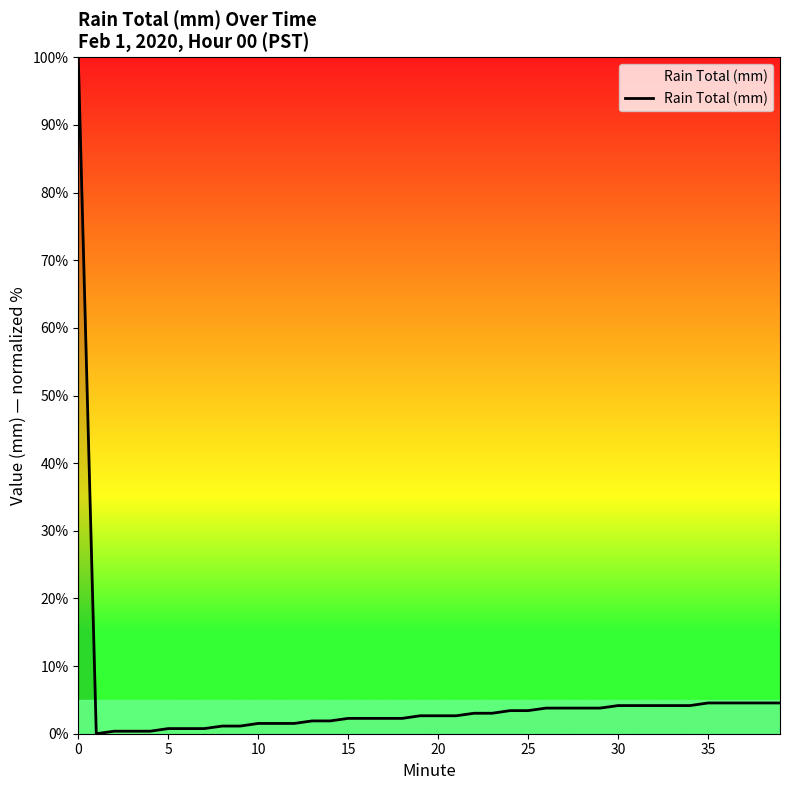

What is the maximum value shown in the chart?

100.0